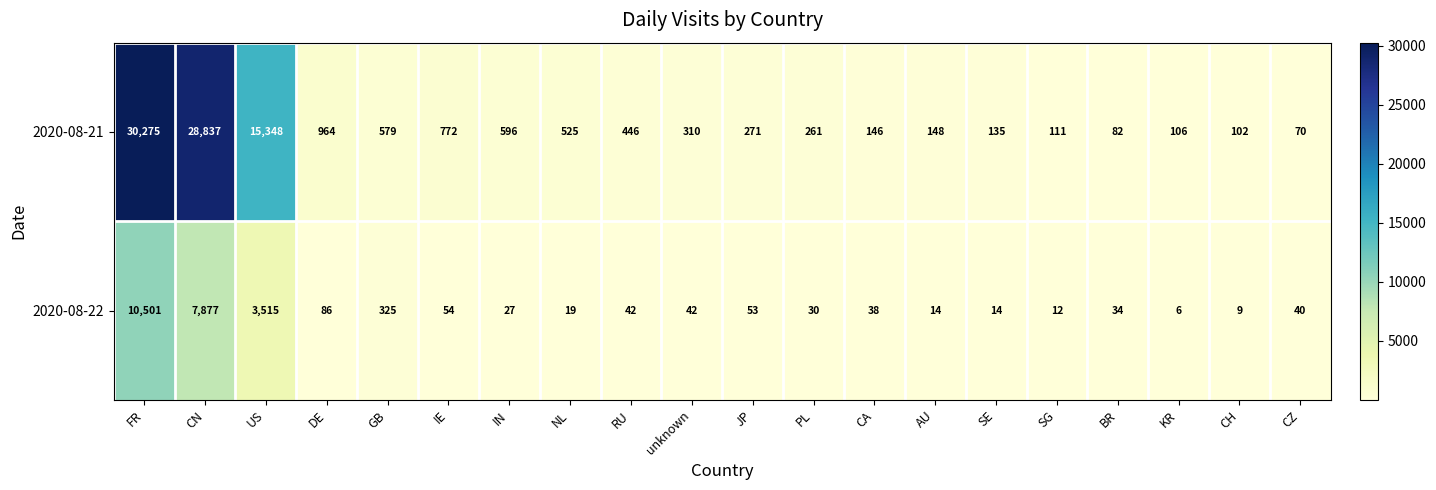

At CA, list the series in order from largest to smallest.

2020-08-21, 2020-08-22